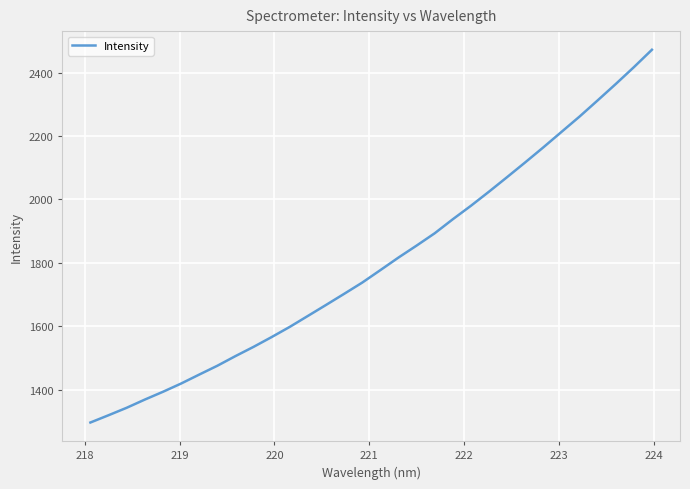

What is the average value?

1802.8